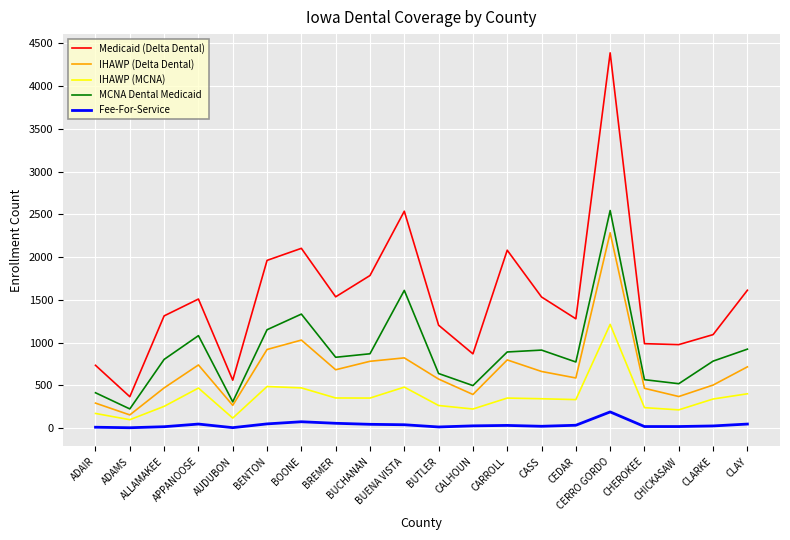

The Medicaid (Delta Dental) series shows 583 at ADAMS. True or false?

False